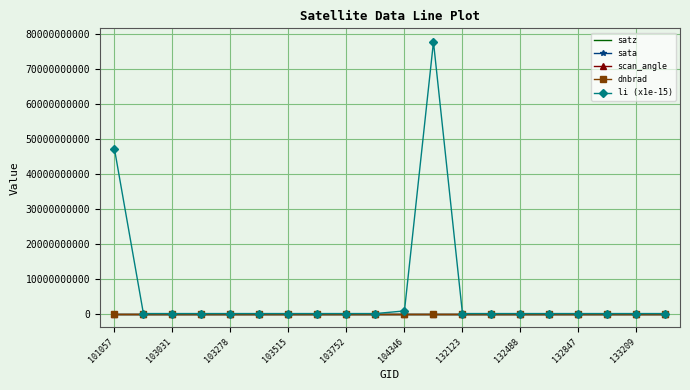

Which series has the widest spread of values?

li (x1e-15)